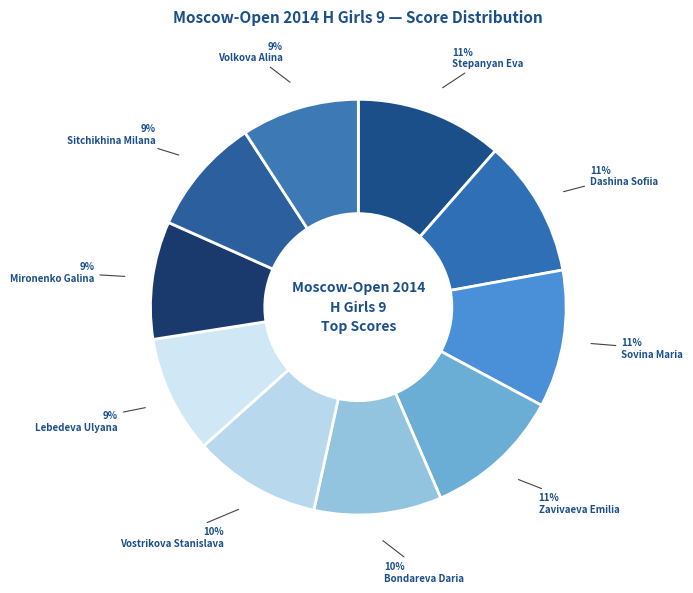

Rank the categories by value from highest to lowest.

Stepanyan Eva, Dashina Sofiia, Sovina Maria, Zavivaeva Emilia, Bondareva Daria, Vostrikova Stanislava, Lebedeva Ulyana, Mironenko Galina, Sitchikhina Milana, Volkova Alina